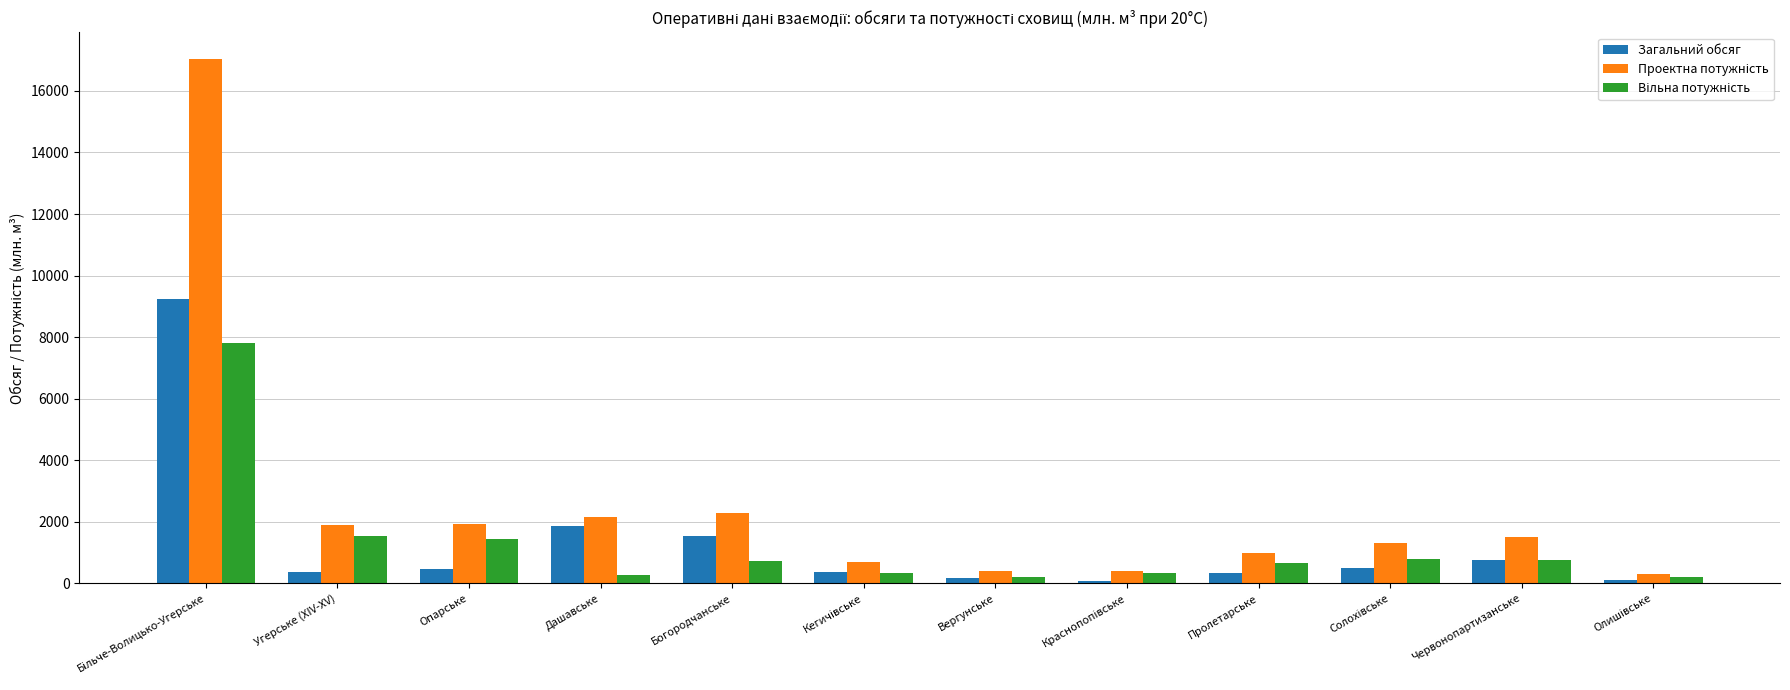

What is the difference between the maximum and minimum values in the Загальний обсяг series?

9143.1